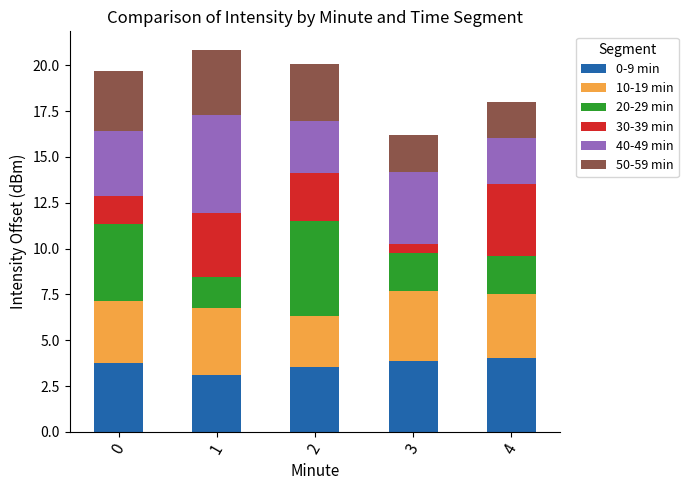

Are the bars horizontal?

No